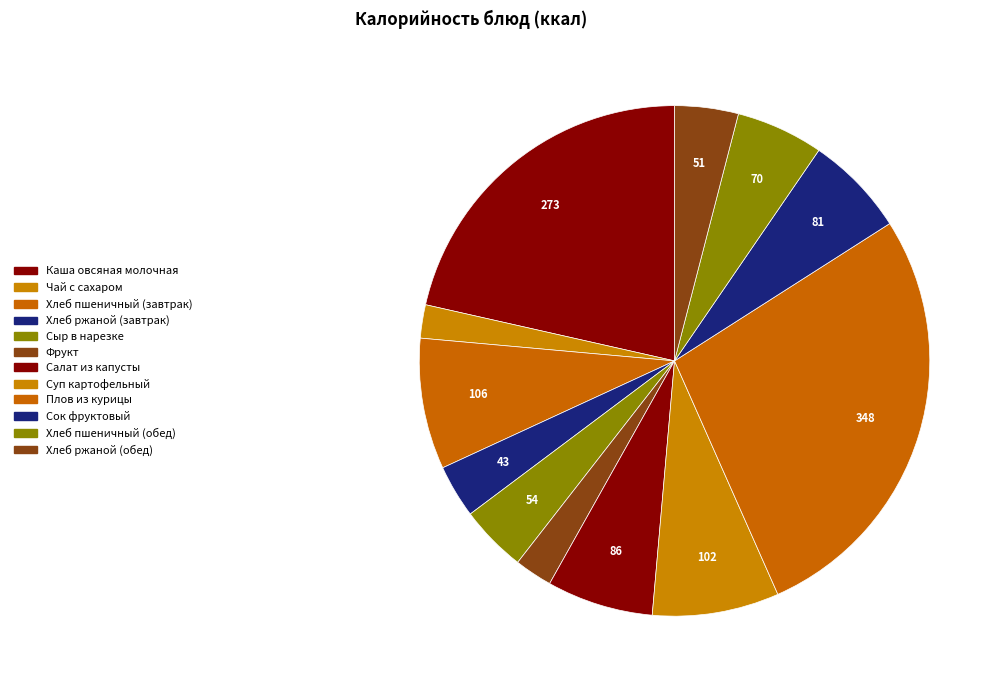

Is there any slice that represents more than half of the pie?

No